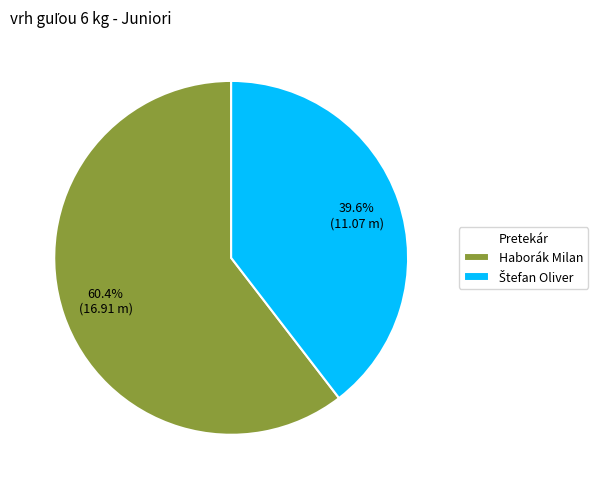

What portion of the pie excludes Haborák Milan?

39.6%